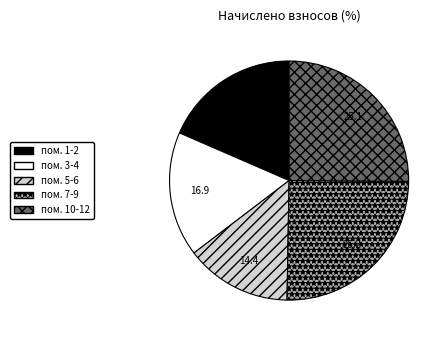

Which slice is the smallest?

пом. 5-6